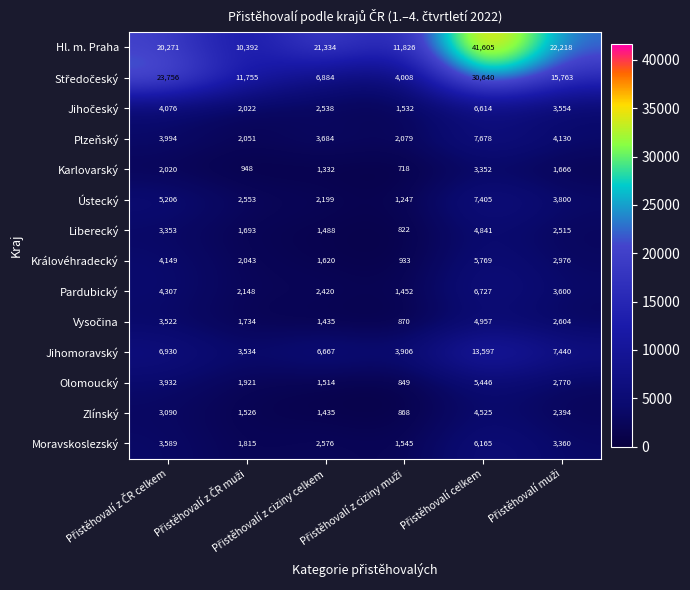

What is the average value of the Hl. m. Praha series?

21274